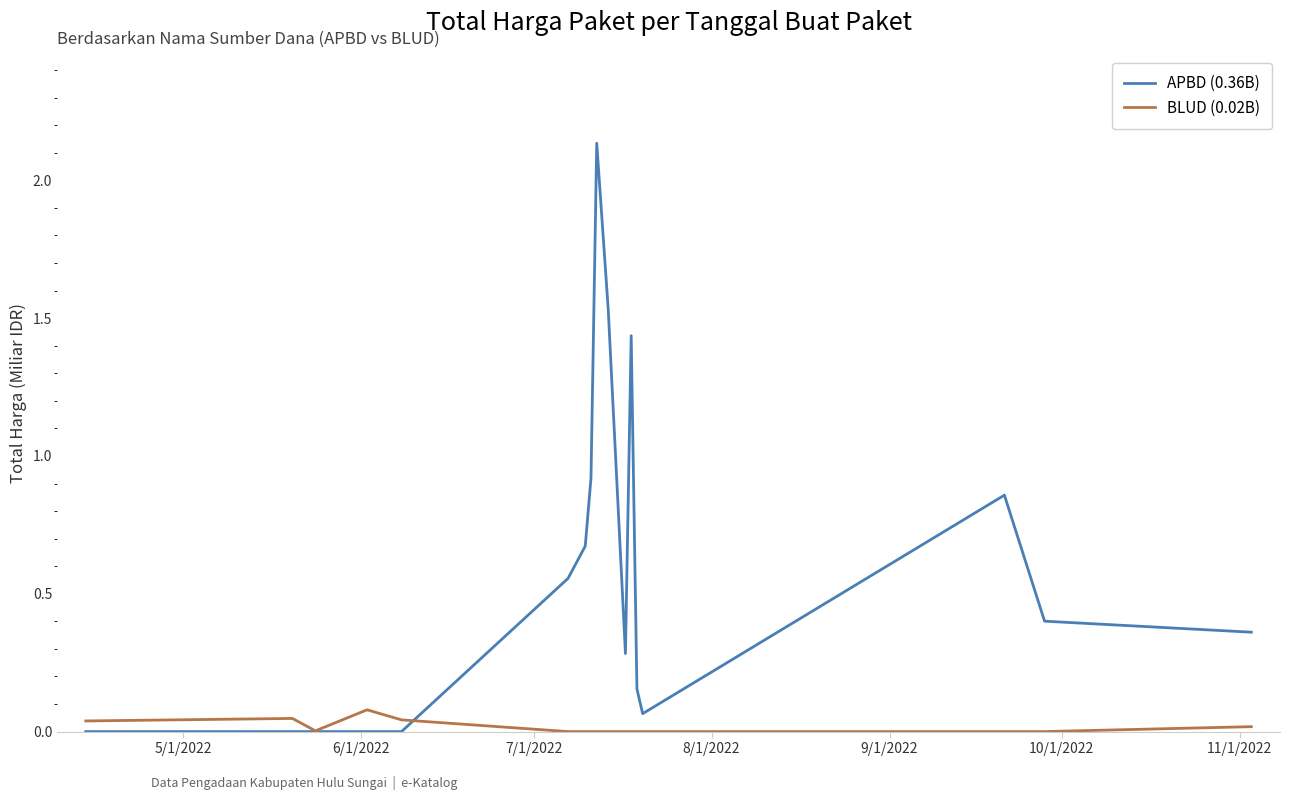

How many lines are shown in the chart?

2